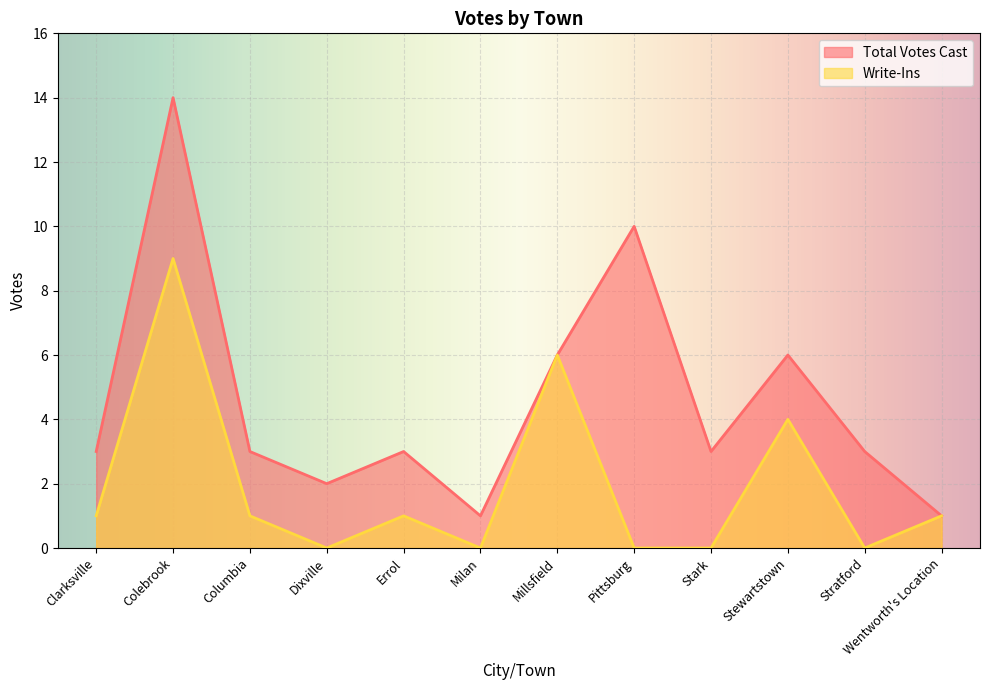

Reading left to right, transcribe all the data shown in this chart.

Total Votes Cast: 3	14	3	2	3	1	6	10	3	6	3	1
Write-Ins: 1	9	1	0	1	0	6	0	0	4	0	1